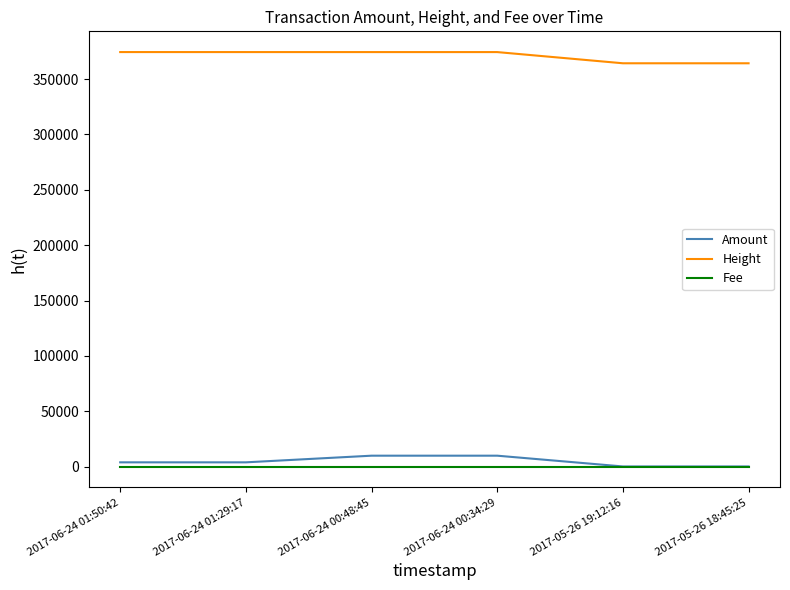

What is the difference between the maximum and minimum values in the Amount series?

9726